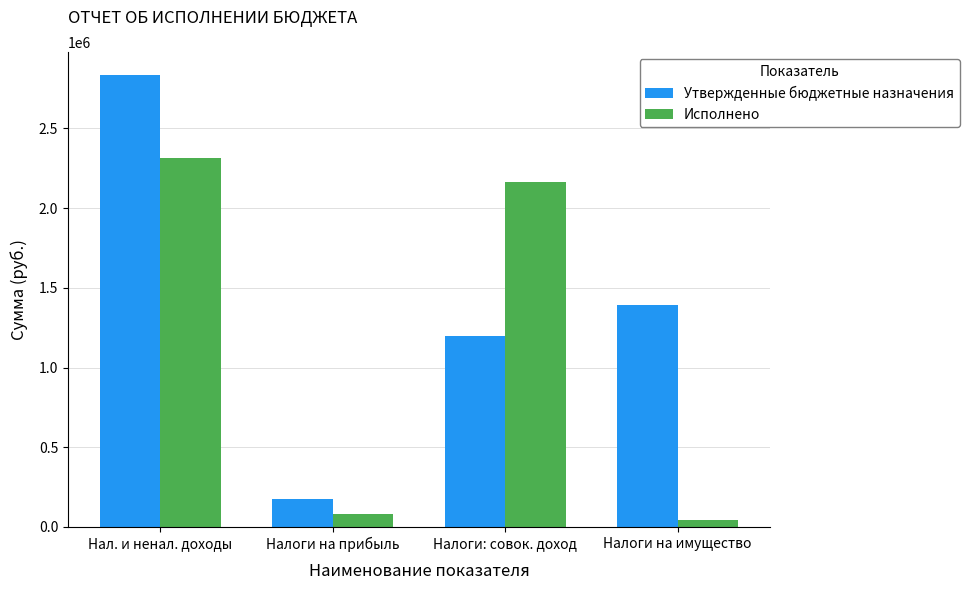

At how many categories does at least one series exceed 717016?

3